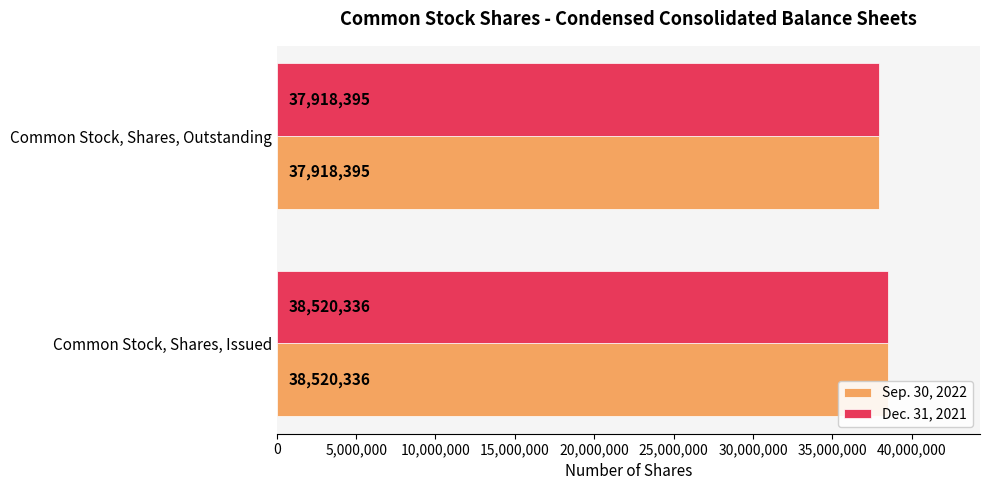

How many values in the Sep. 30, 2022 series are below 38520336?

1